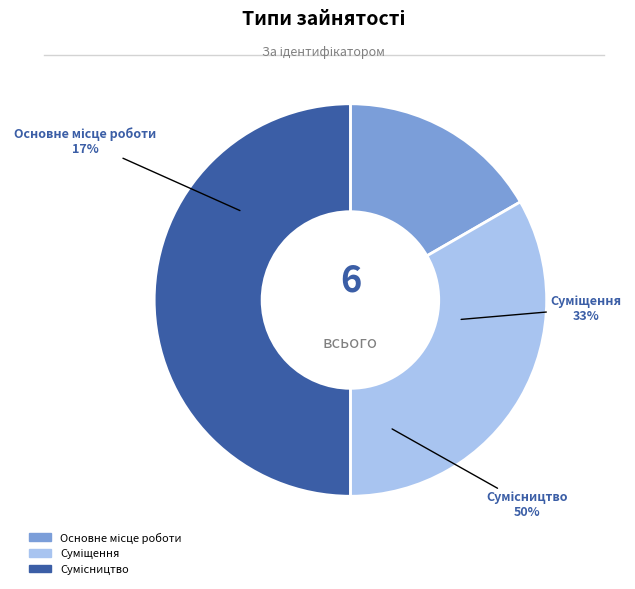

Is Суміщення the majority of the pie?

No